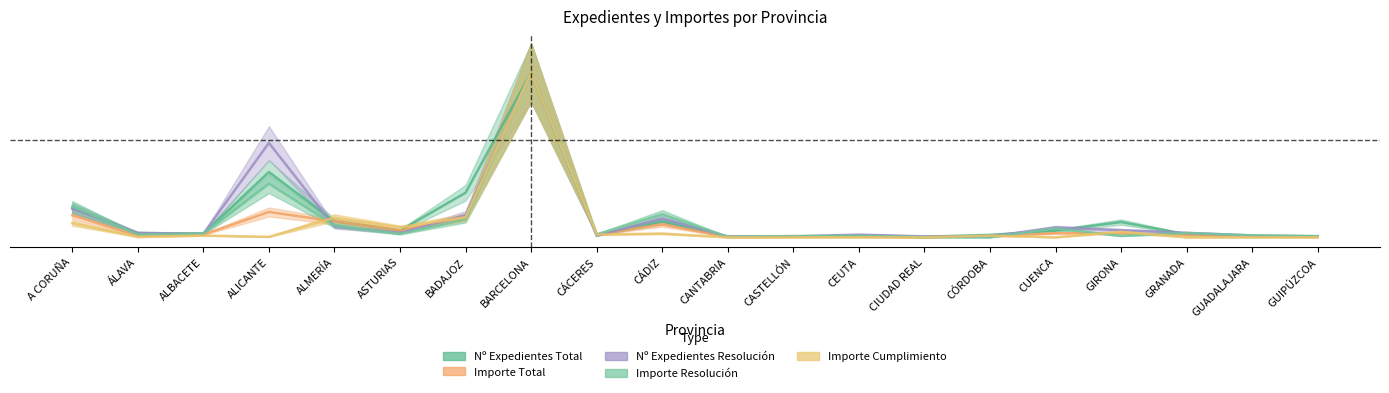

Which category has the highest value in the Importe Total series?

BARCELONA